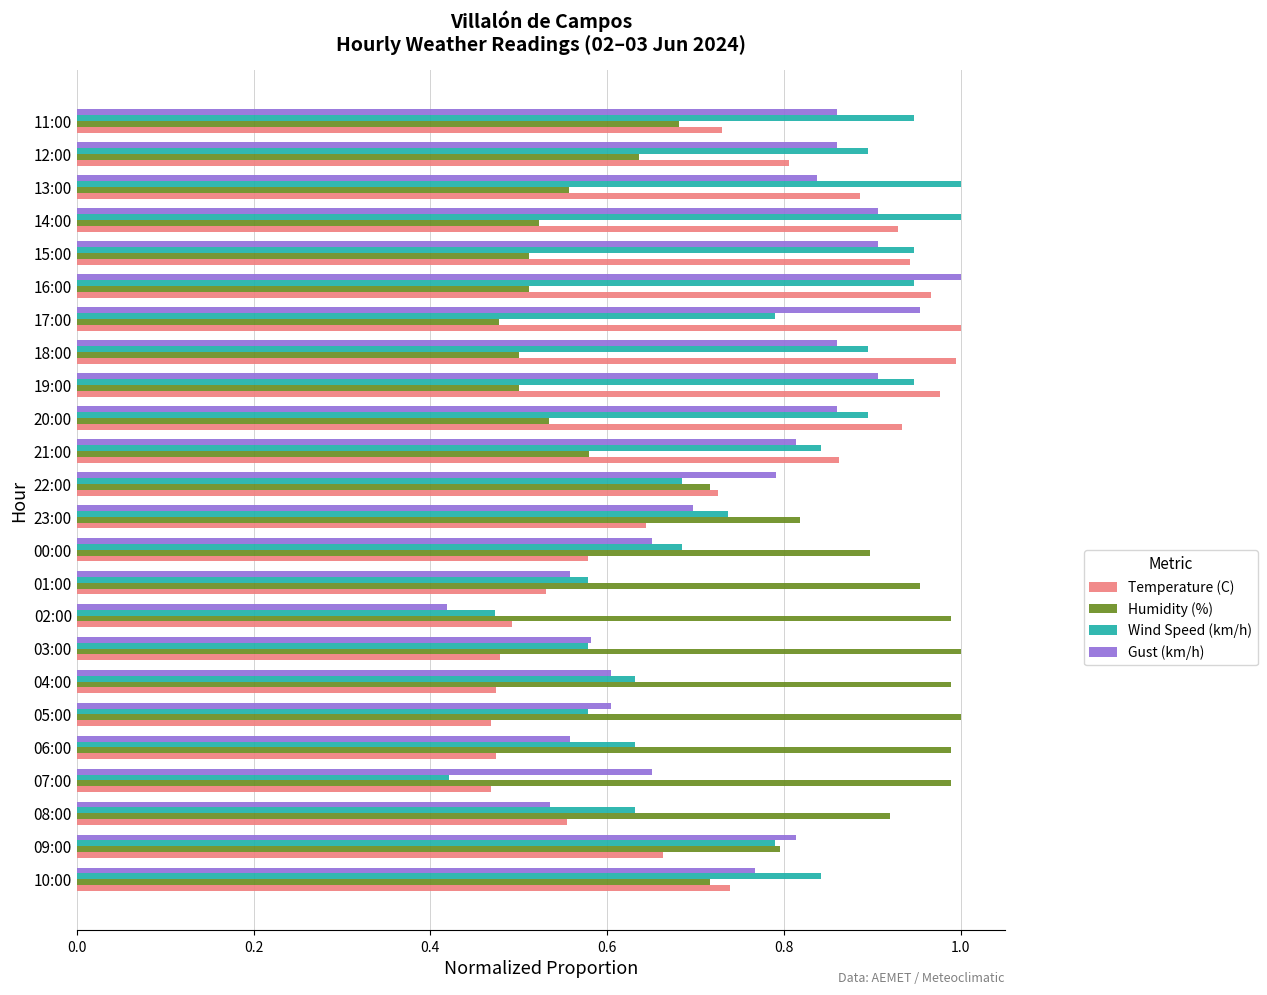

At 07:00, list the series in order from largest to smallest.

Humidity (%), Gust (km/h), Temperature (C), Wind Speed (km/h)